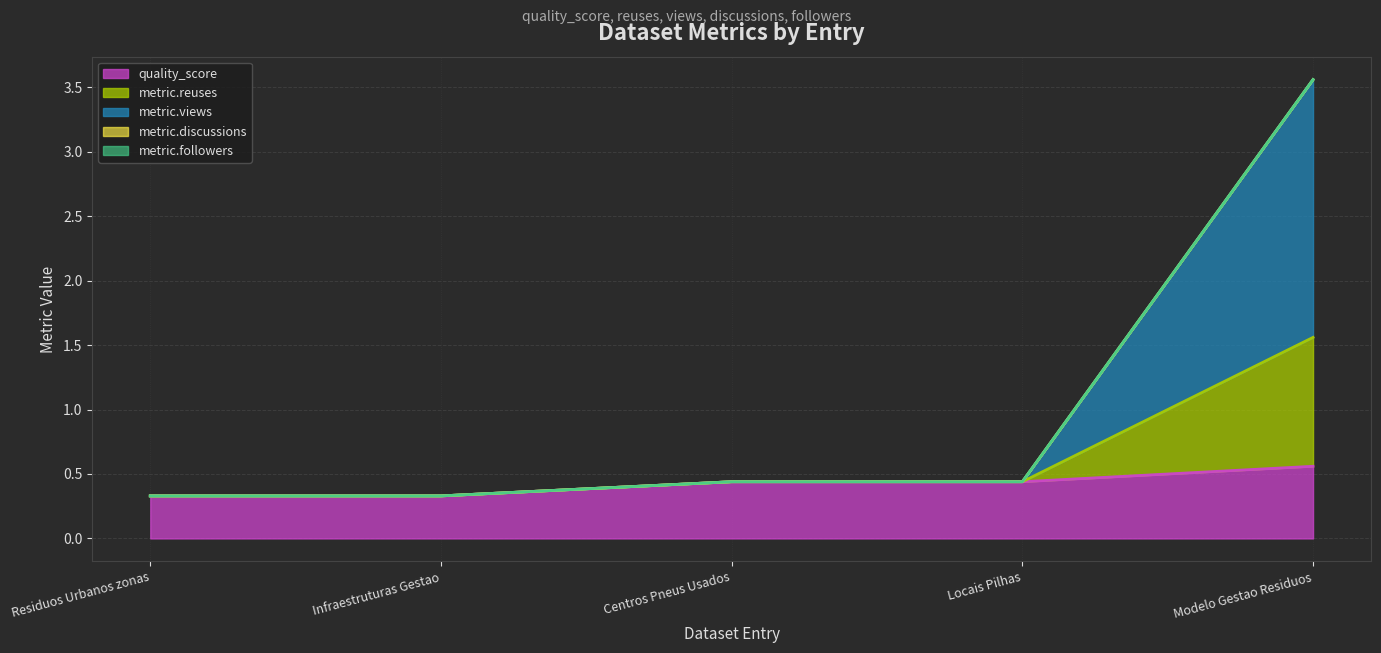

What is the greatest value displayed?

3.6